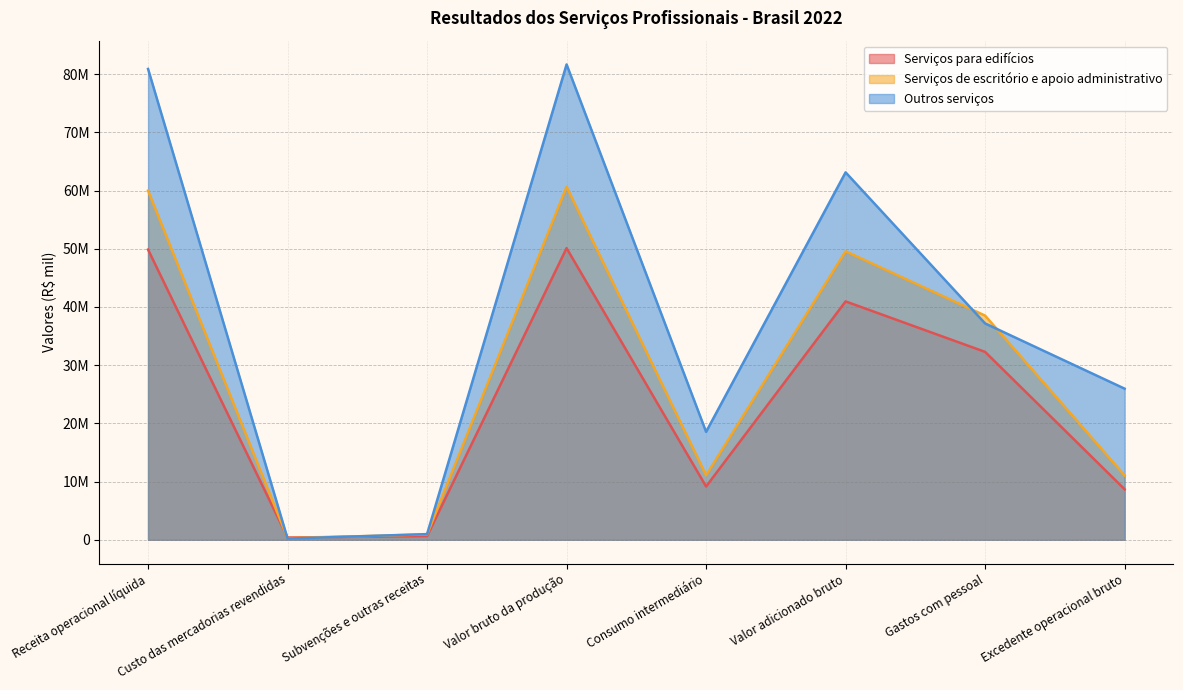

True or false: Serviços de escritório e apoio administrativo and Serviços para edifícios intersect in this chart.

True